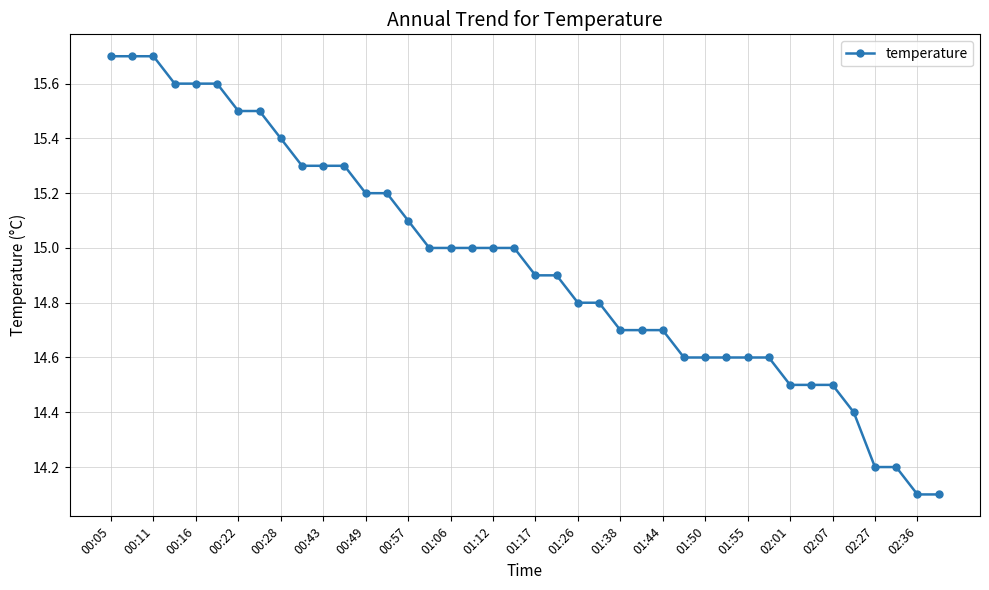

What is the sum of all values?

597.7